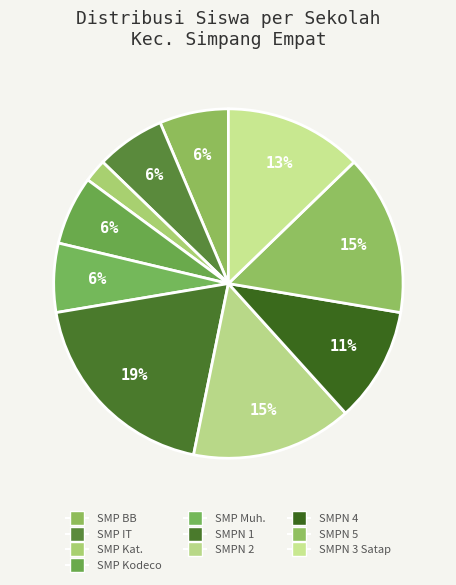

How many segments does this pie chart have?

10